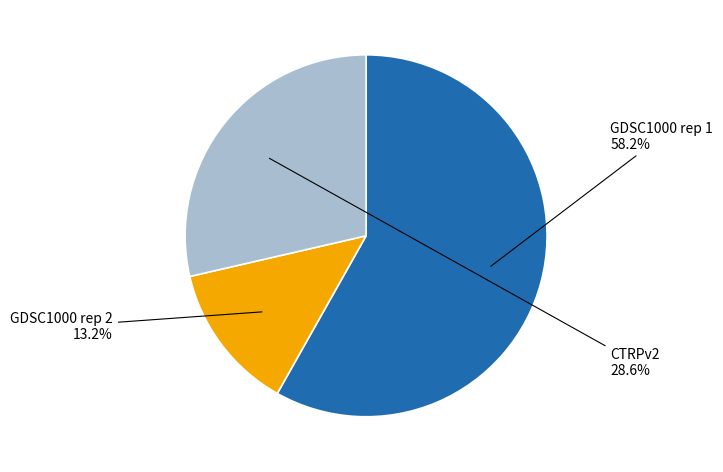

Rank the categories by value from lowest to highest.

GDSC1000 rep 2, CTRPv2, GDSC1000 rep 1